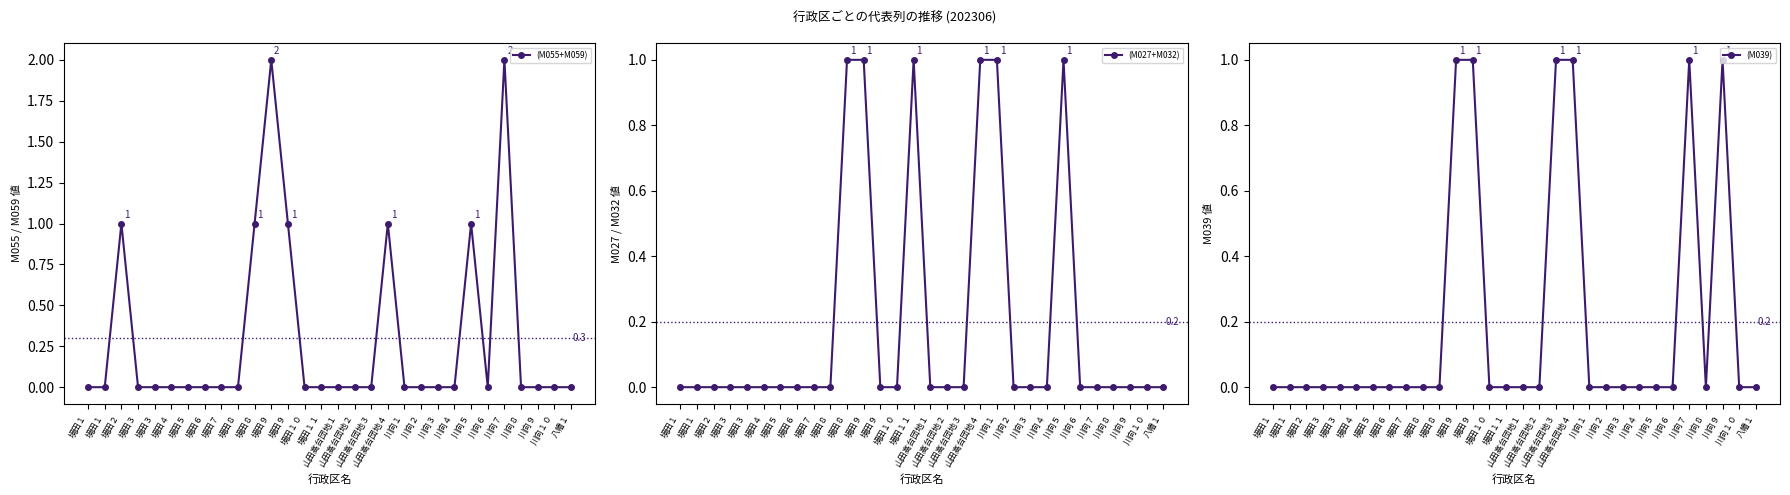

At 川向２, list the series in order from smallest to largest.

(M055+M059), (M027+M032), (M039)